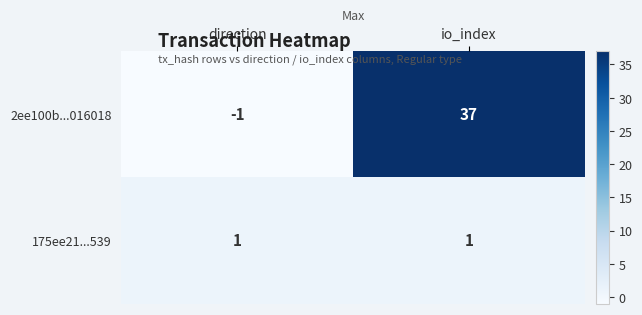

Rank the series at direction from highest to lowest value.

175ee21...539, 2ee100b...016018